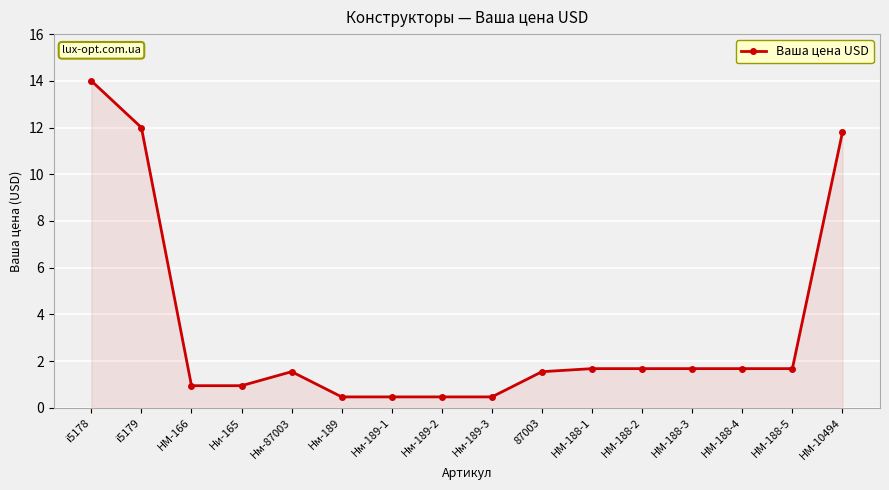

Where is the first local maximum?

Нм-87003